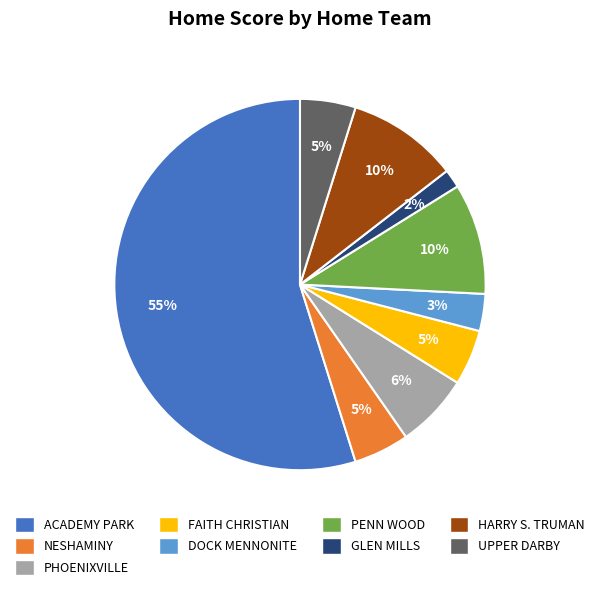

Does FAITH CHRISTIAN represent more than half of the total?

No